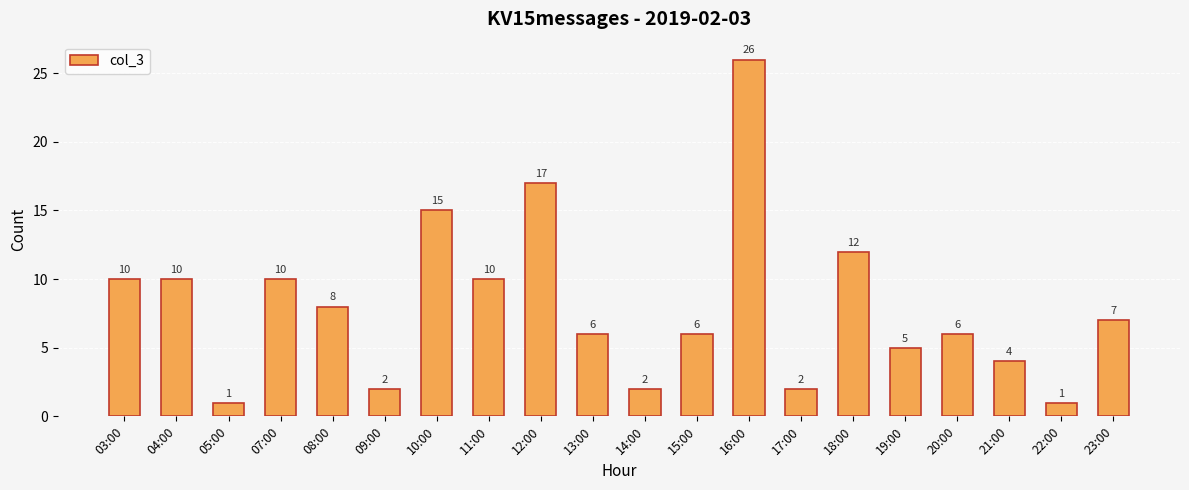

What is the difference between the values at 19:00 and 21:00?

1